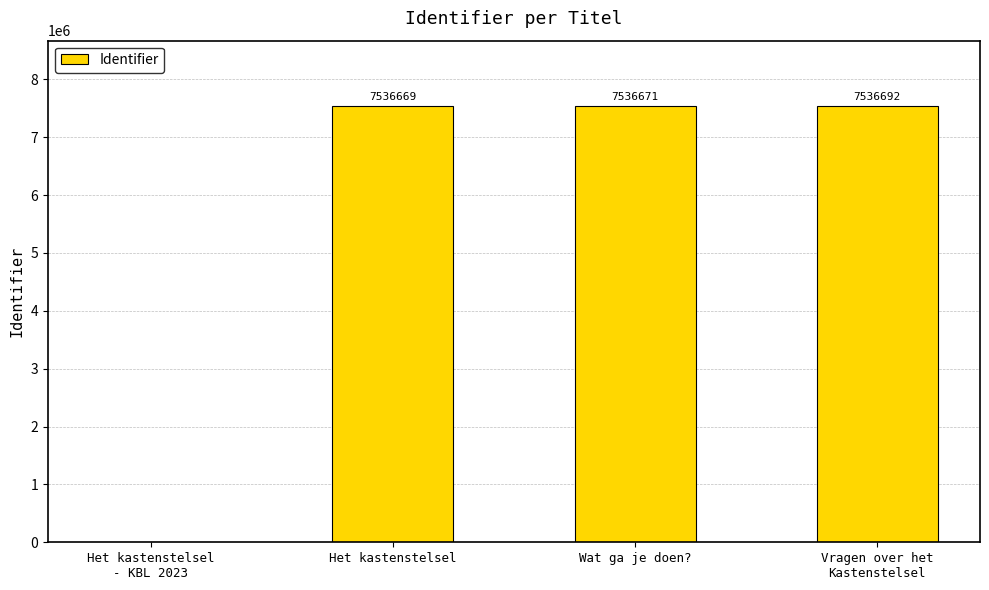

Which category has the highest value across all series?

Vragen over het
Kastenstelsel